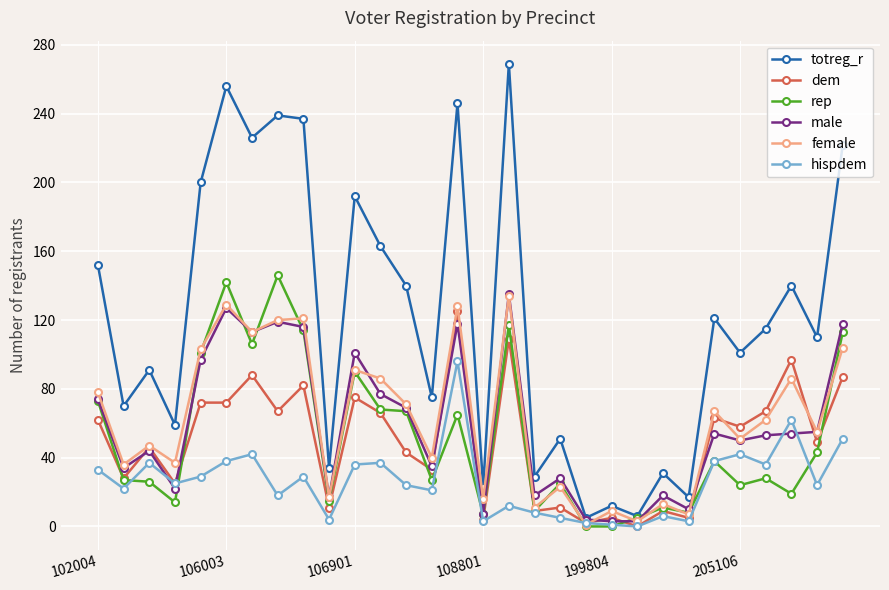

What is the maximum value shown in the chart?

269